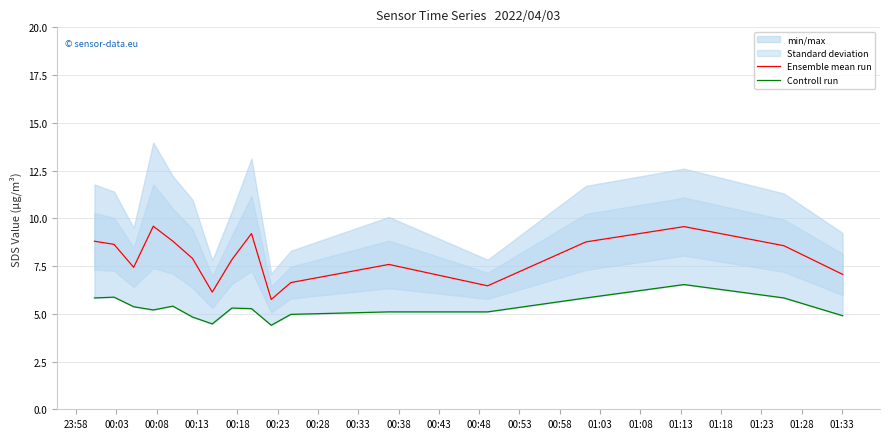

What is the minimum value for Ensemble mean run?

5.8